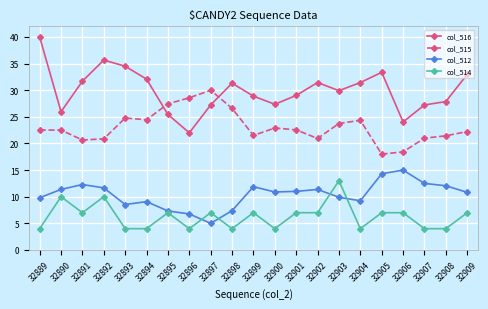

At which category does the chart reach its peak across all series?

32889